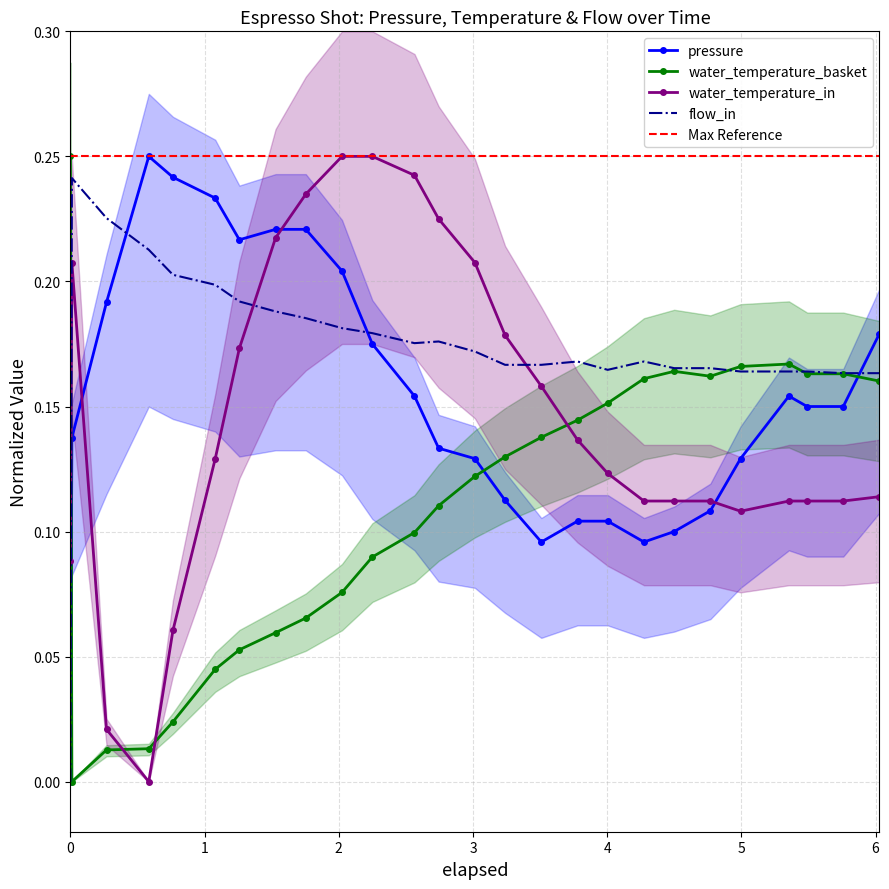

Which series ends up on top after the final intersection of pressure and water_temperature_in?

pressure